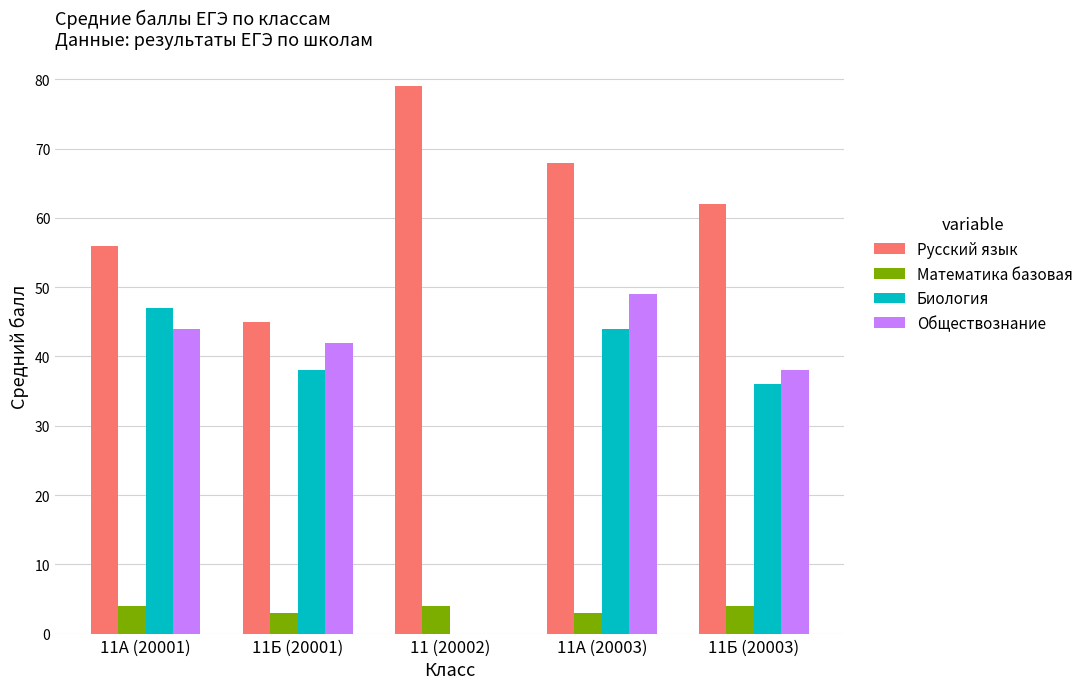

Between 11А (20001) and 11А (20003), which series saw the biggest shift?

Русский язык